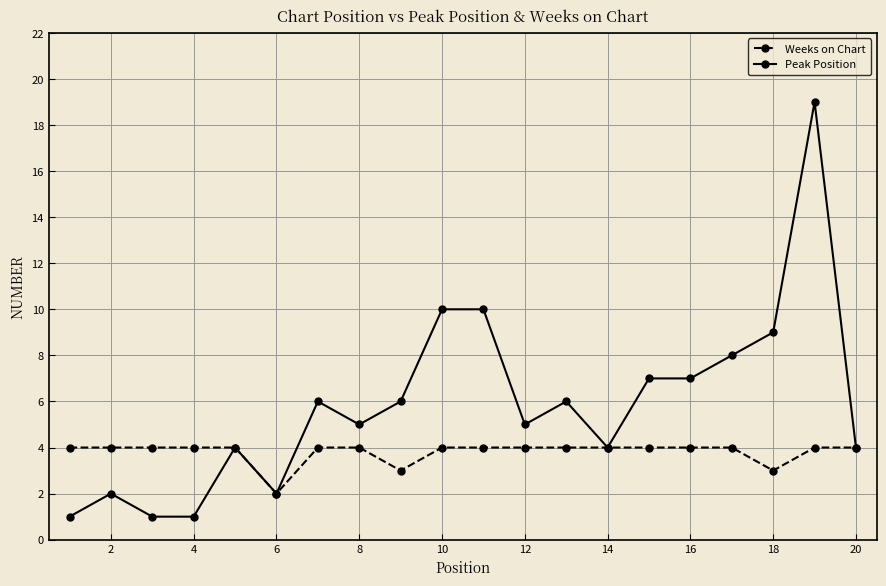

How many lines are shown in the chart?

2